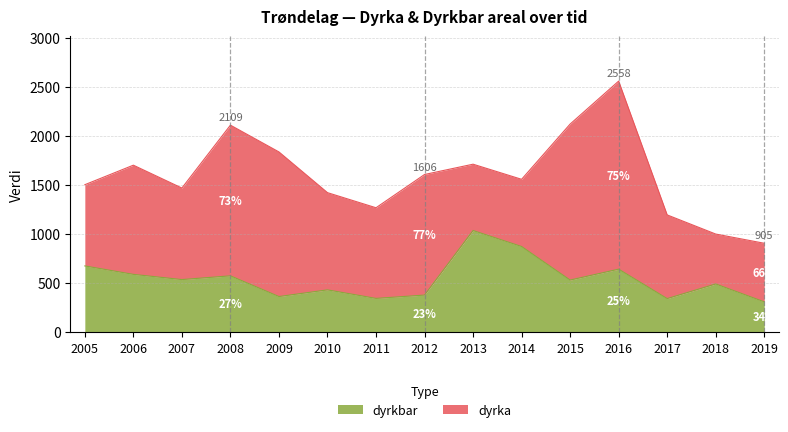

How many points are higher than both their immediate neighbors (excluding endpoints)?

5